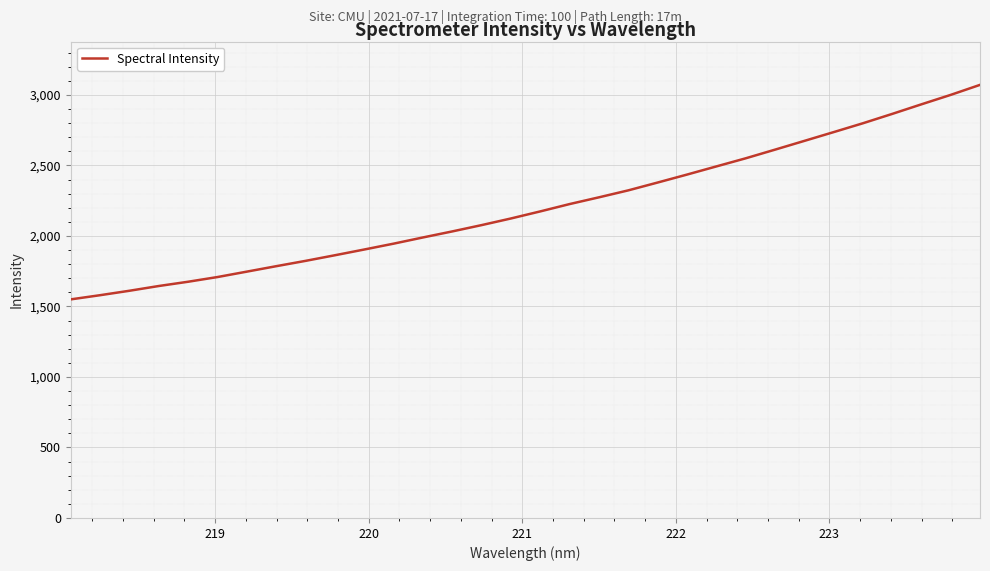

What is the difference between the maximum and minimum values?

1521.3